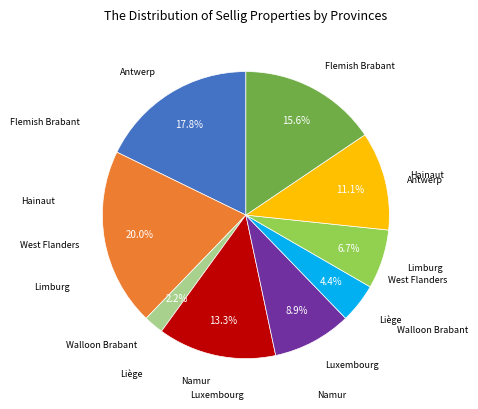

How many segments does this pie chart have?

9